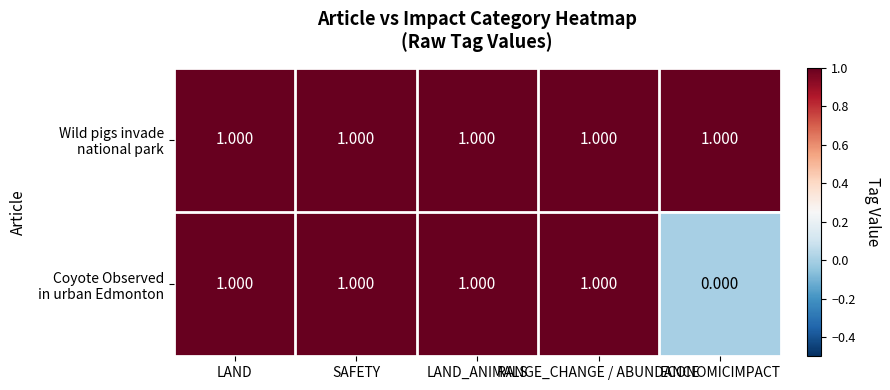

At SAFETY, list the series in order from largest to smallest.

Wild pigs invade national park, Coyote Observed in urban Edmonton